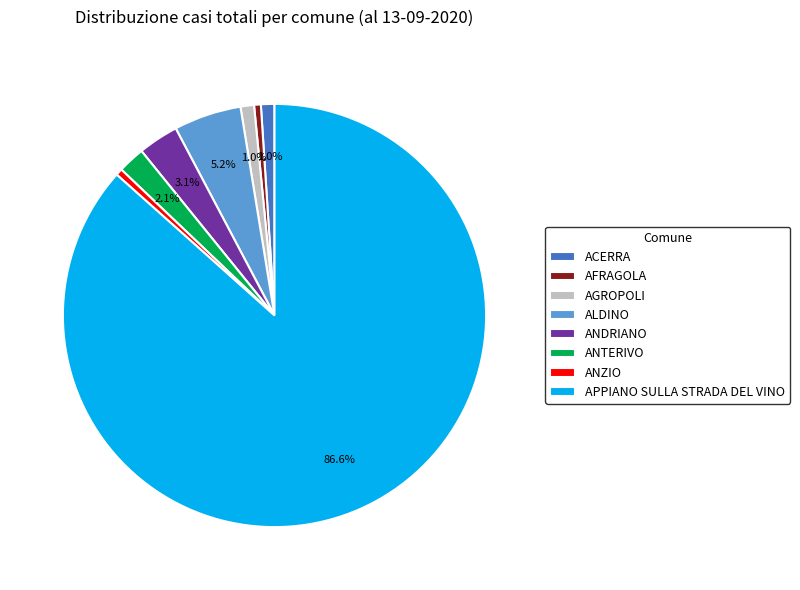

How many segments does this pie chart have?

8